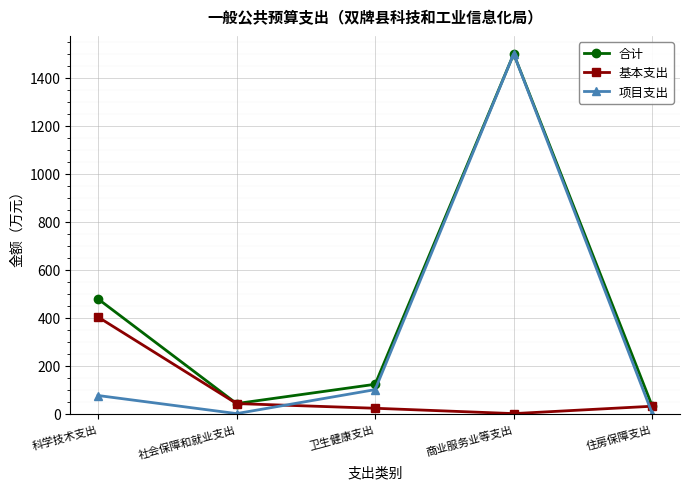

What is the greatest value displayed?

1500.0